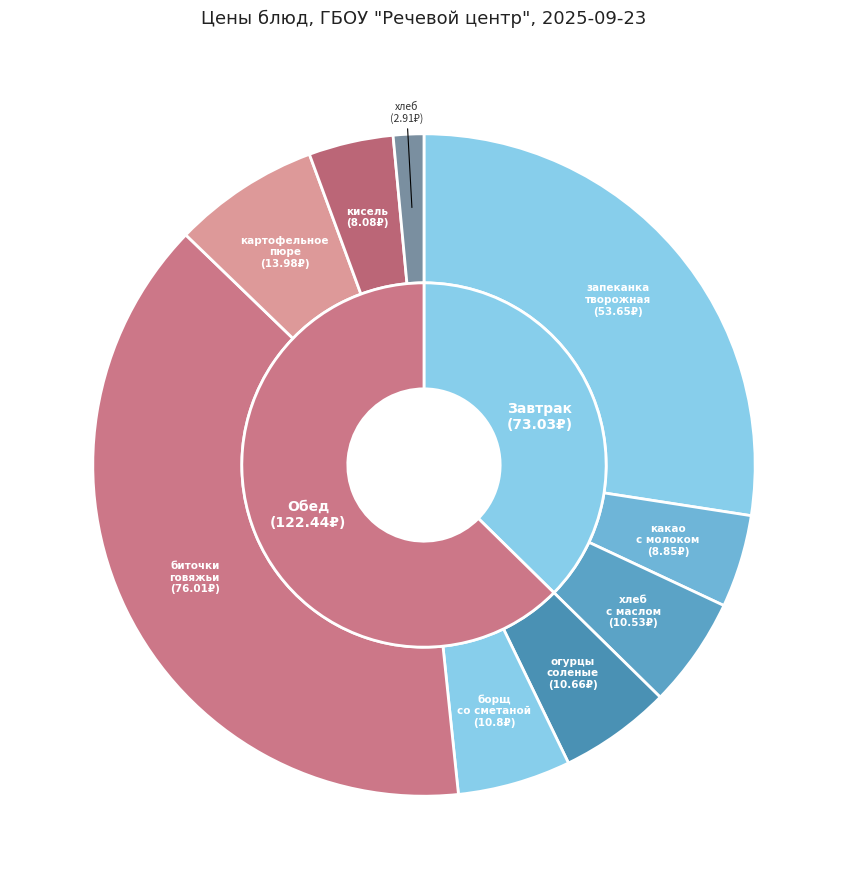

To the nearest percent, what portion does кисель represent?

4%